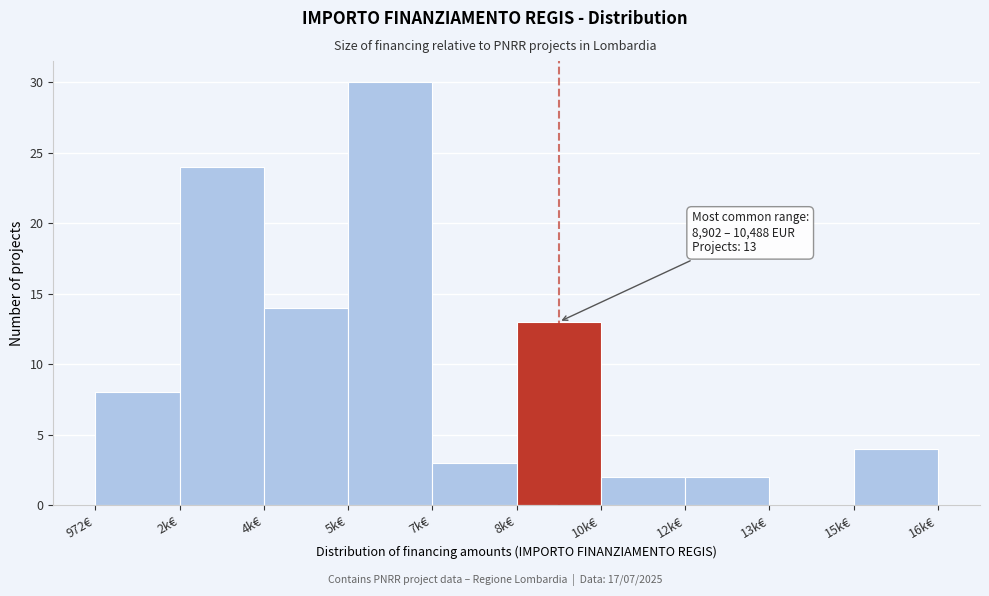

Reading right to left, extract all data points from this chart.

15k€=4	13k€=0	12k€=2	10k€=2	8k€=13	7k€=3	5k€=30	4k€=14	2k€=24	972€=8